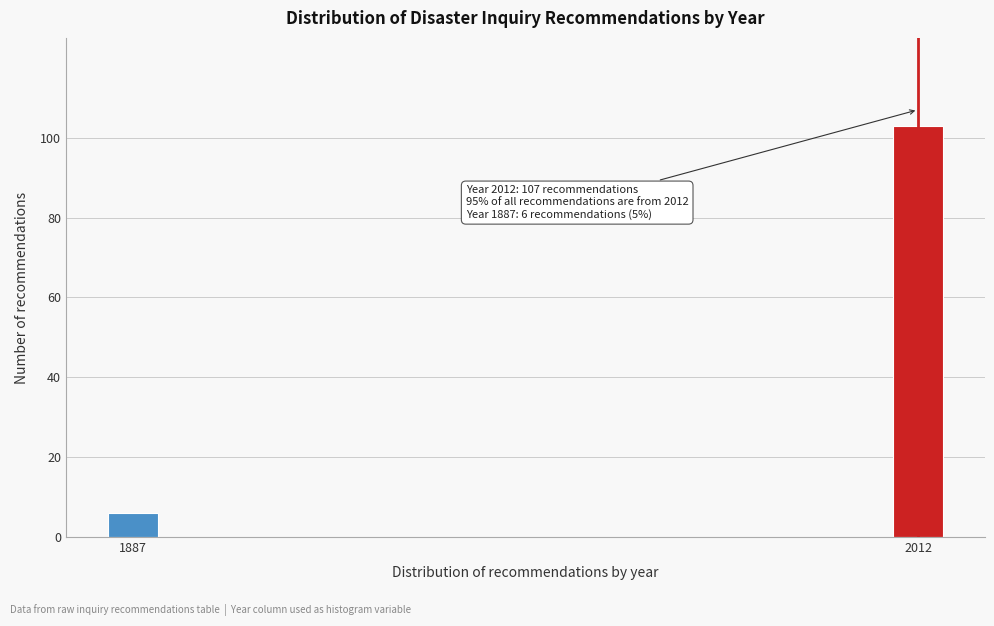

Reading left to right, transcribe all the data shown in this chart.

6	103